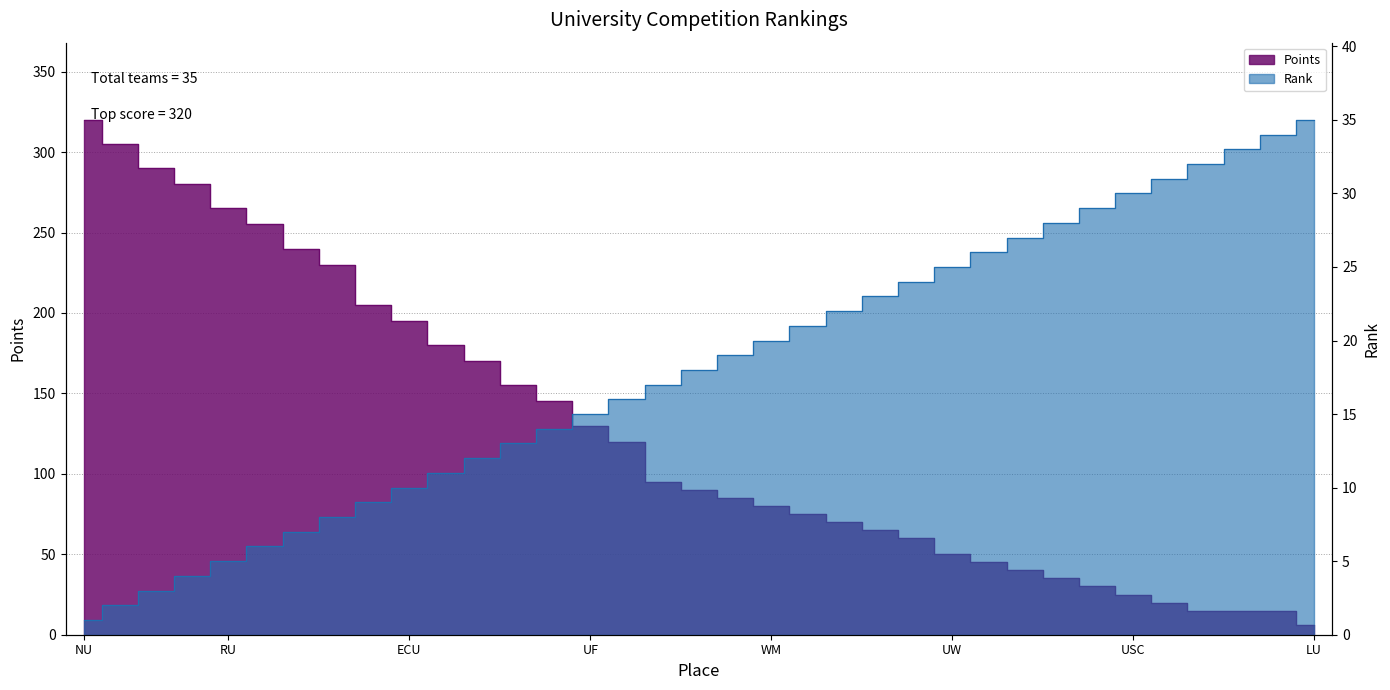

Reading left to right, transcribe all the data shown in this chart.

Rank: NU=1	ARMY=2	DART=3	NAVY=4	RU=5	ASU=6	UNH=7	CLEM=8	CU=9	ECU=10	VT=11	UMASS=12	UMICH=13	IU=14	UF=15	UVA=16	UM=17	UMCP=18	MSU=19	WM=20	CHI=21	TU=22	BU=23	TAMU=24	UW=25	CPFC=26	PITT=27	SBU=28	SWAT=29	USC=30	BENN=31	AC=32	GWU=33	UVM=34	LU=35
Points: NU=320	ARMY=305	DART=290	NAVY=280	RU=265	ASU=255	UNH=240	CLEM=230	CU=205	ECU=195	VT=180	UMASS=170	UMICH=155	IU=145	UF=130	UVA=120	UM=95	UMCP=90	MSU=85	WM=80	CHI=75	TU=70	BU=65	TAMU=60	UW=50	CPFC=45	PITT=40	SBU=35	SWAT=30	USC=25	BENN=20	AC=15	GWU=15	UVM=15	LU=6